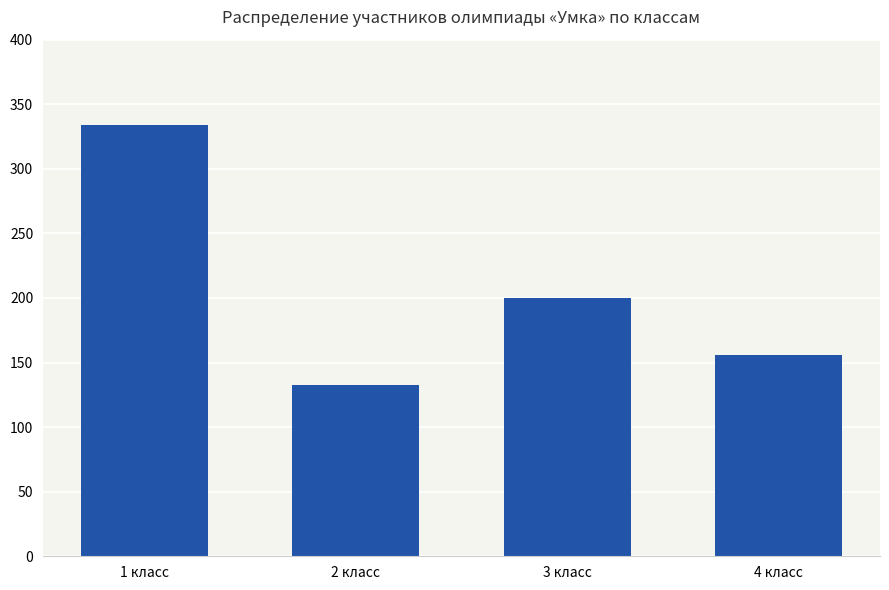

What is the approximate value at 4 класс, to the nearest 10?

160